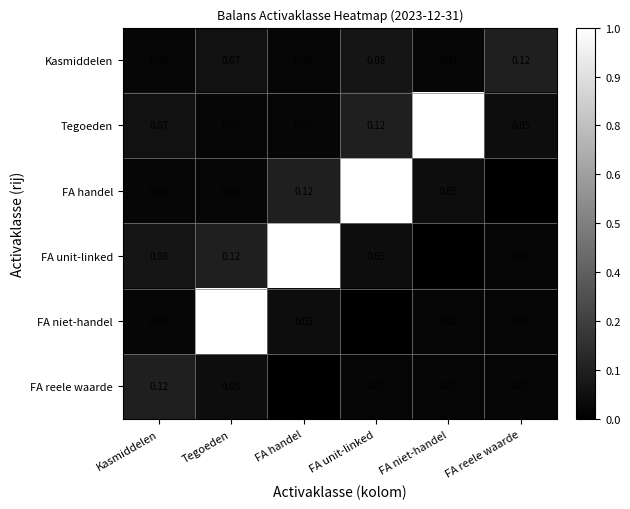

At which label is FA unit-linked closest to 0?

FA niet-handel